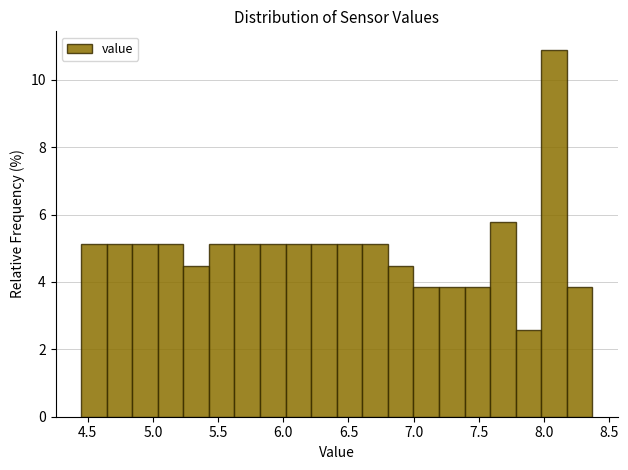

Read against the x-axis, roughly where is the centre of the tallest bar?

8.10